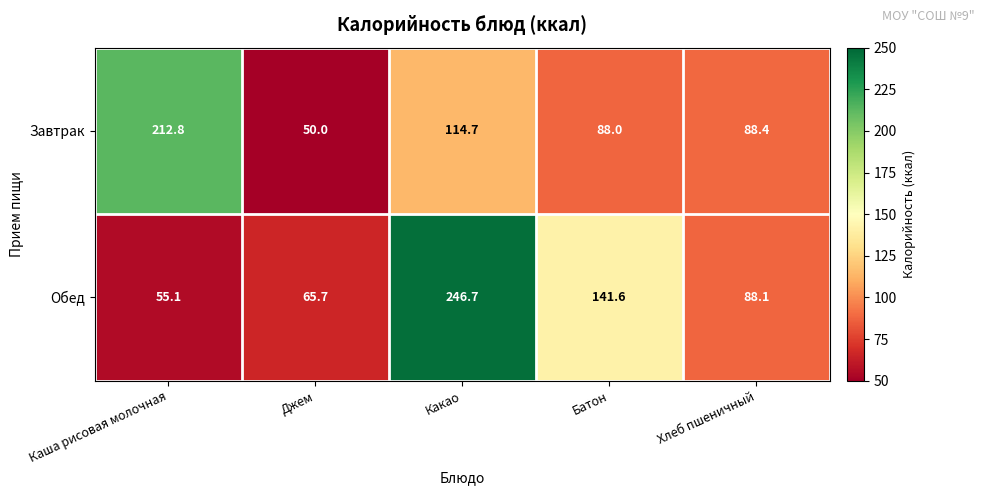

What is the sum of all Завтрак values?

553.9